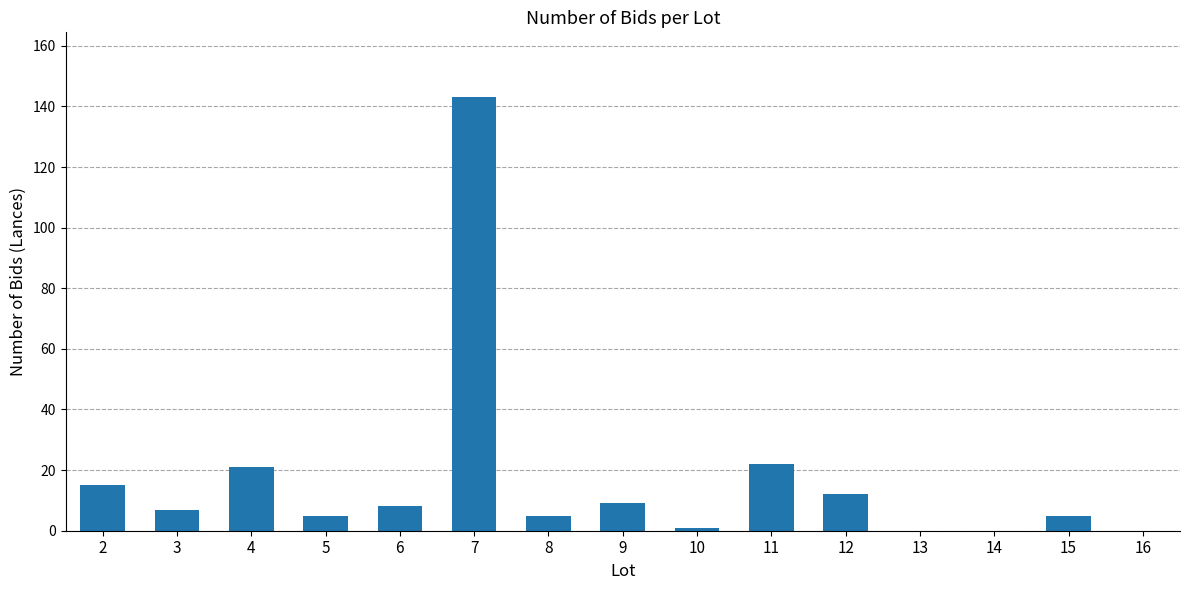

What is the sum of all values?

253